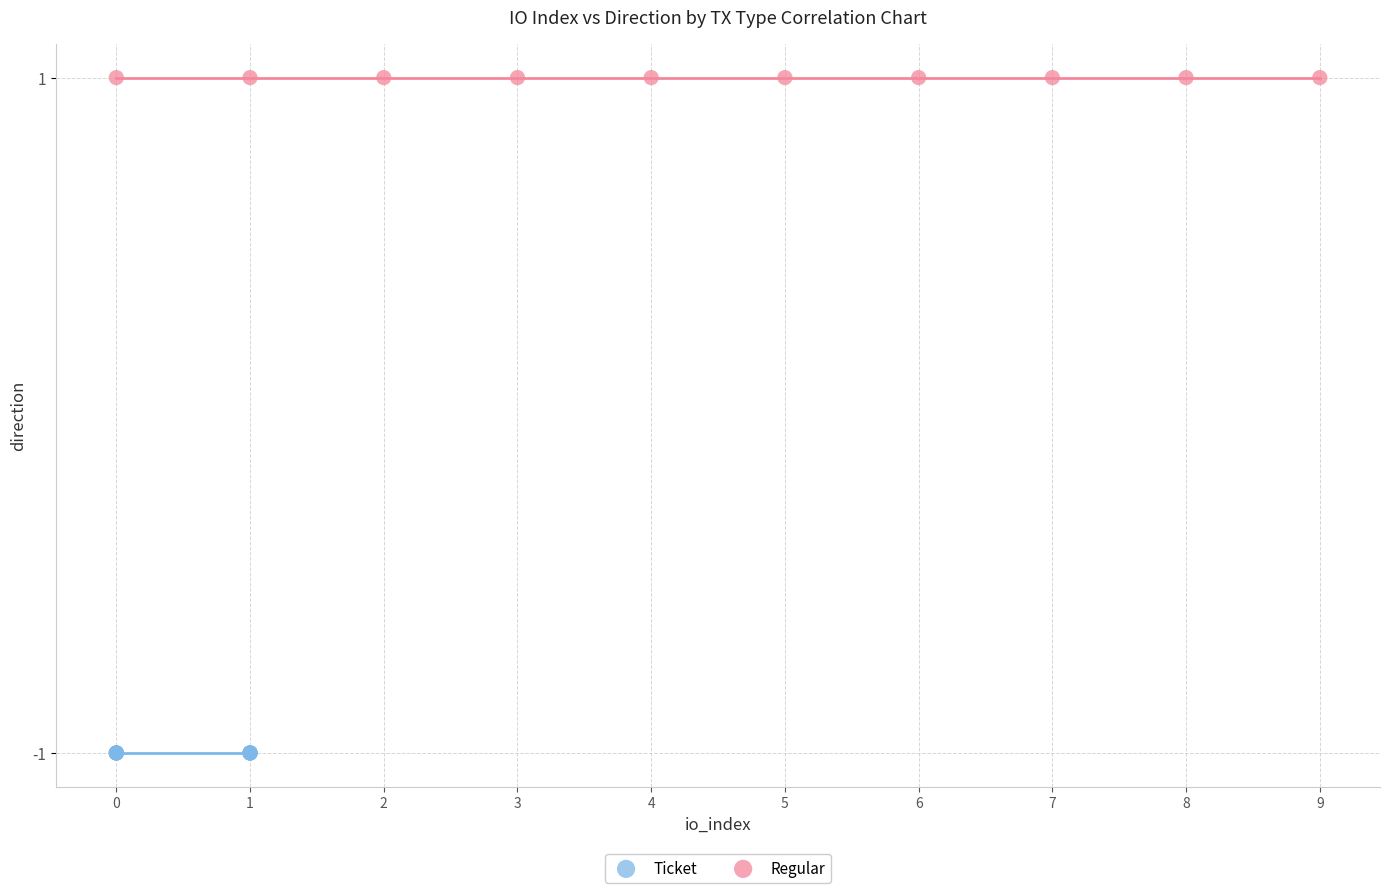

Which series contains the lowest Y value?

Ticket